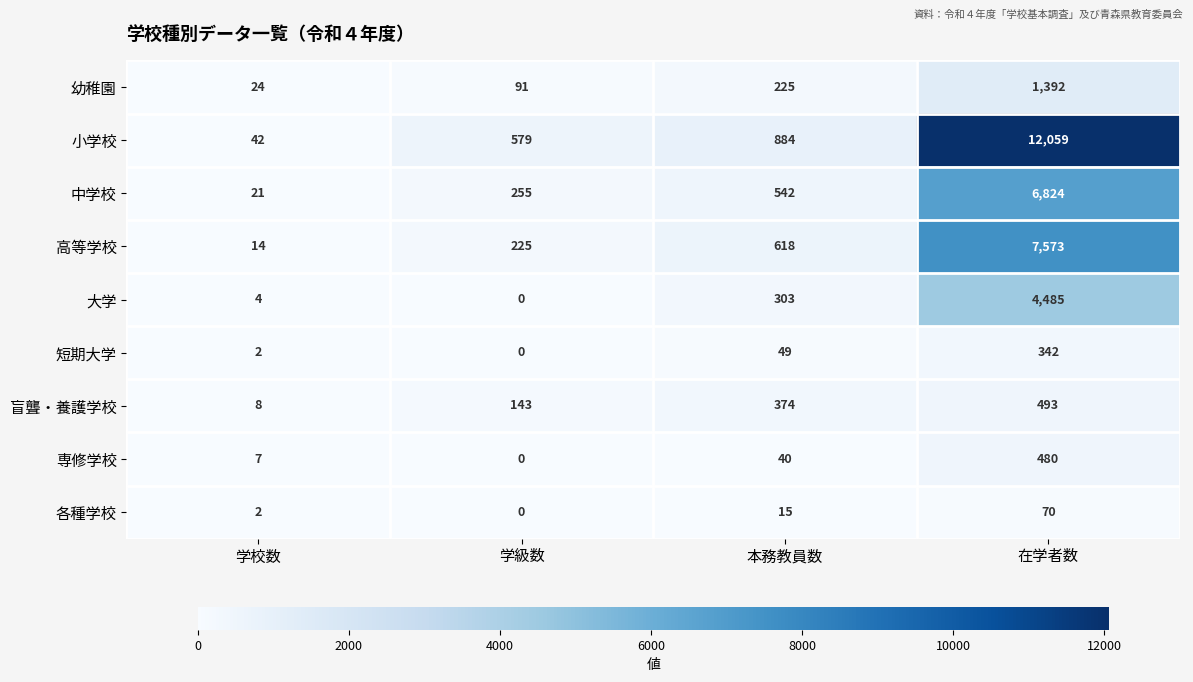

Which label corresponds to the smallest value in the chart?

学級数